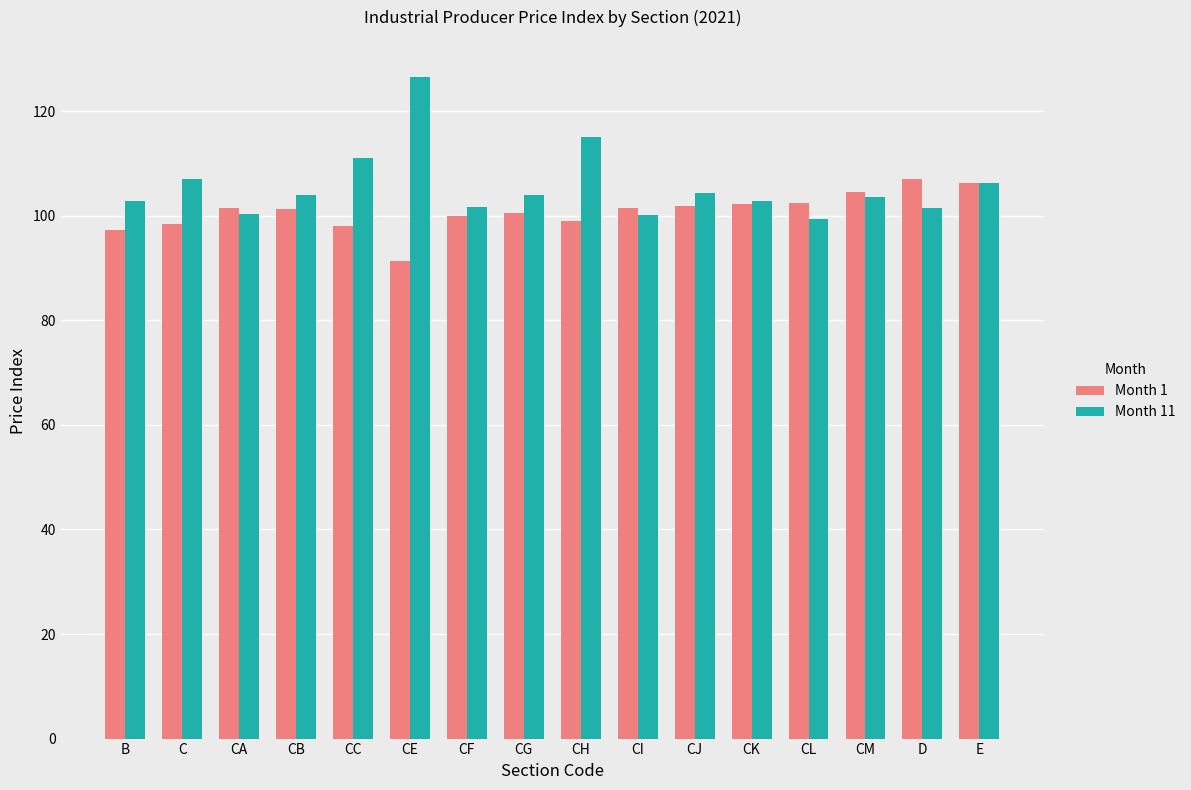

What is the difference between the maximum and minimum values in the Month 1 series?

15.6